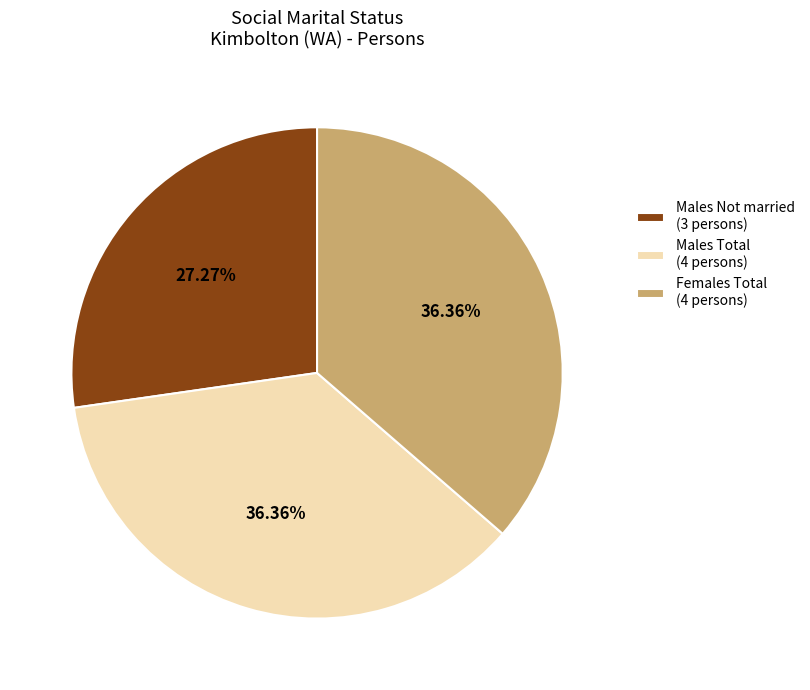

Between Males Total (4 persons) and Males Not married (3 persons), which is larger?

Males Total (4 persons)